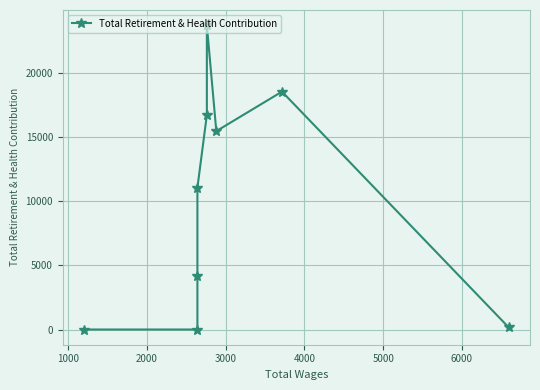

What is the average value?

9993